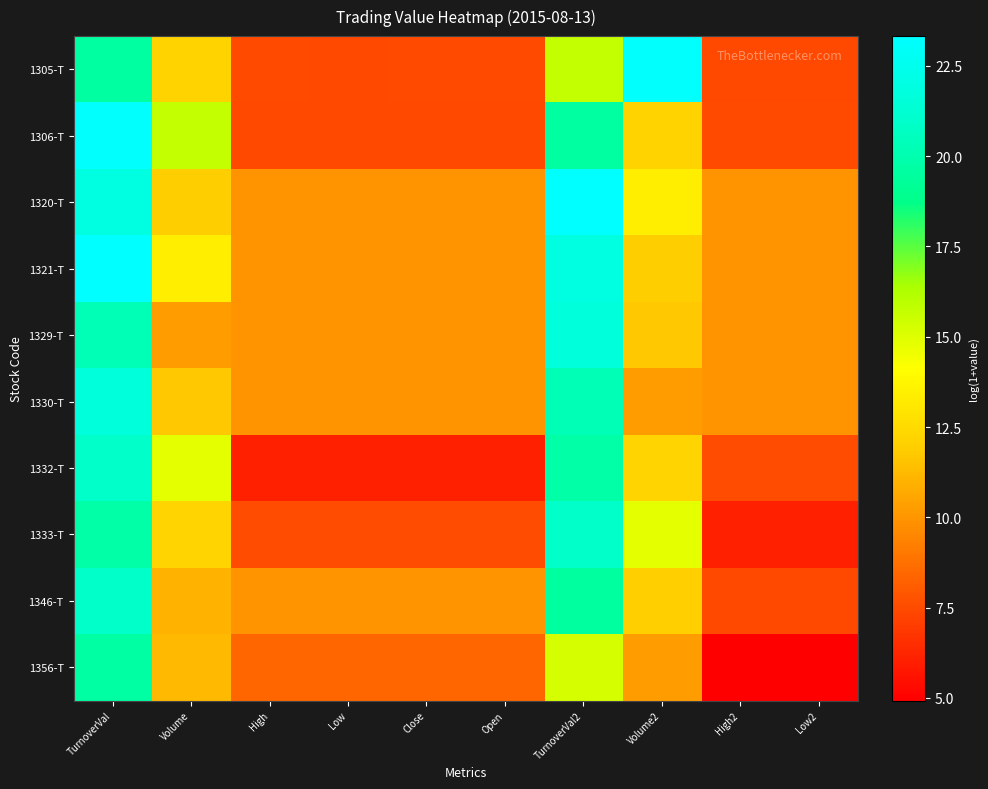

What is the spread (max minus min) of values at Volume2?

12.9